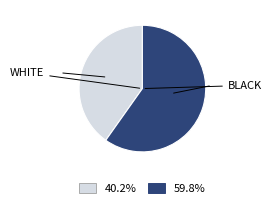

What is the largest slice in the pie chart?

BLACK